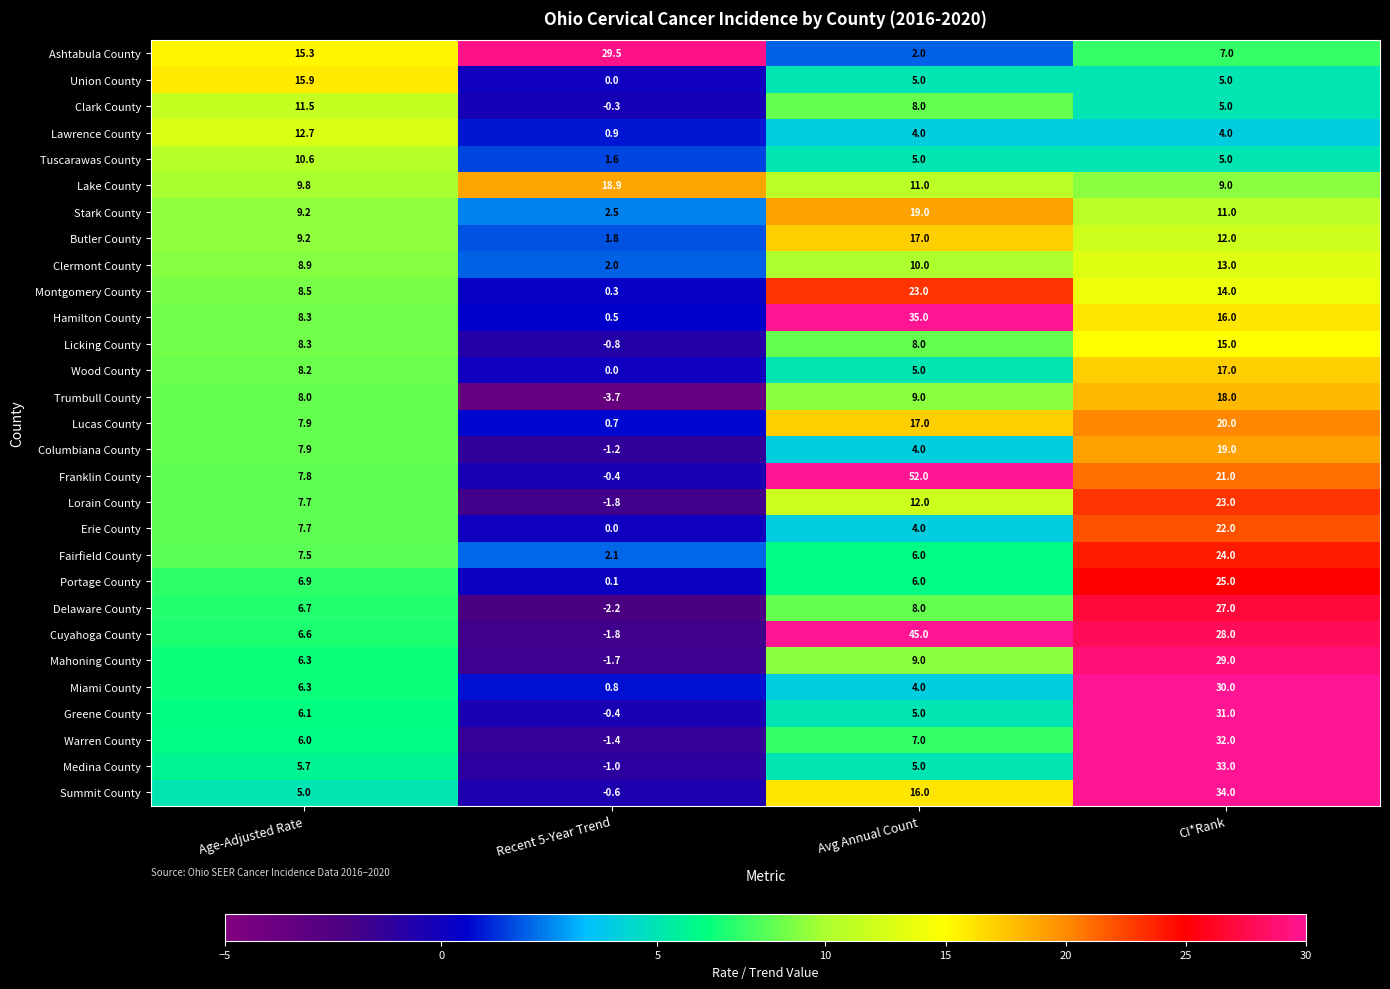

What is the maximum value shown in the chart?

52.0